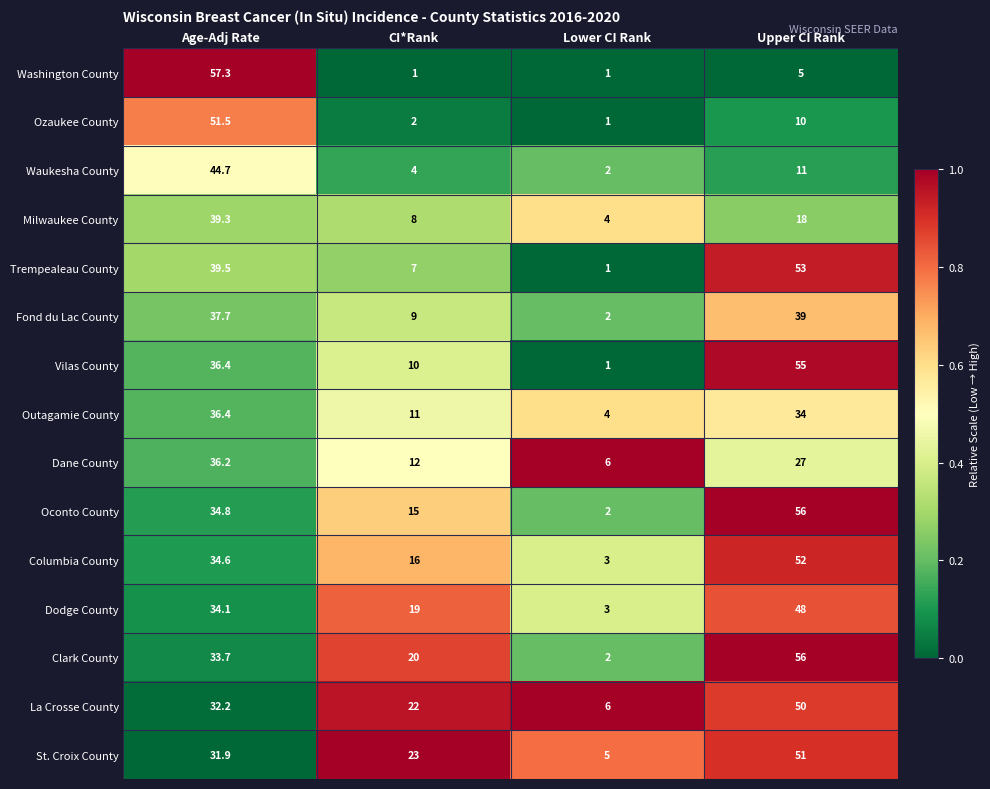

List the labels in order of Trempealeau County value, smallest first.

Lower CI Rank, CI*Rank, Age-Adj Rate, Upper CI Rank